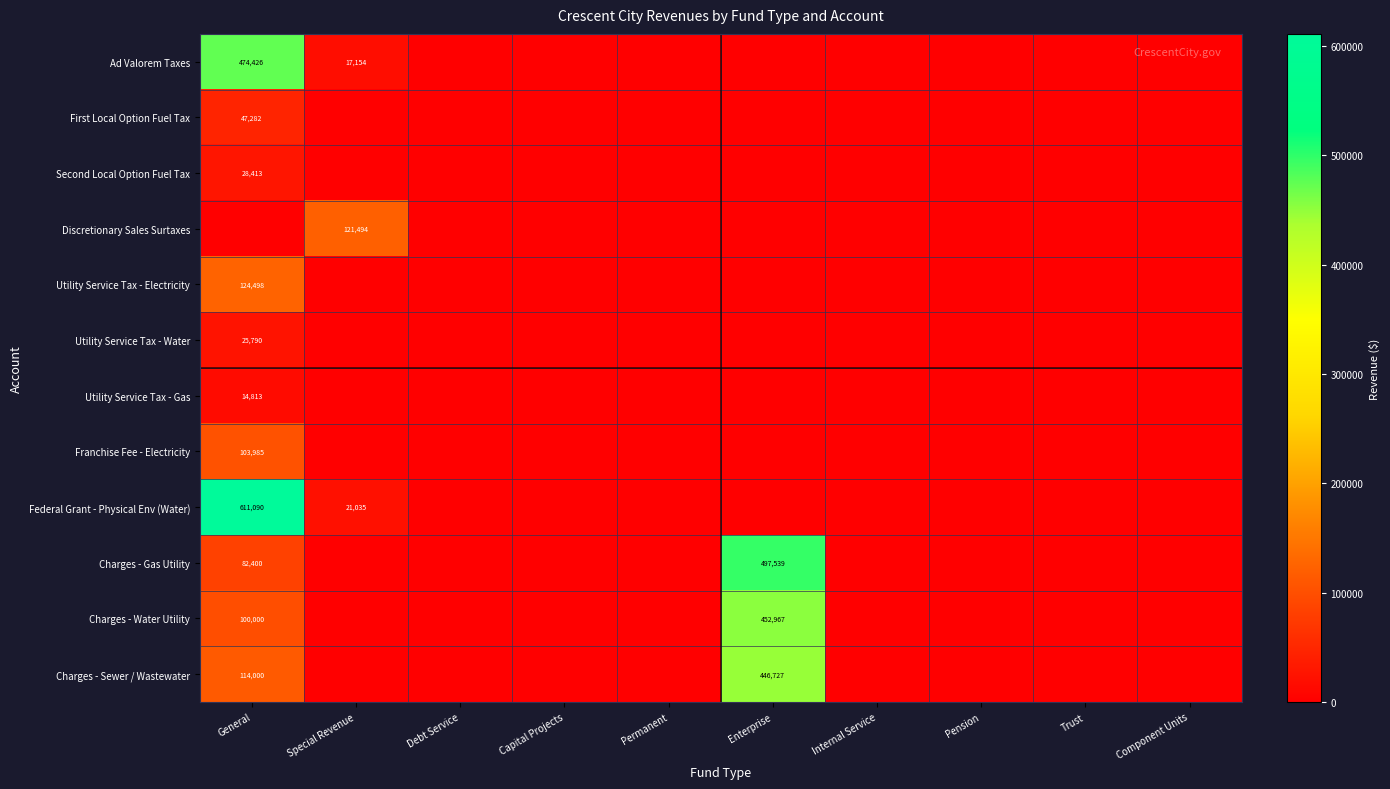

Is it true that Second Local Option Fuel Tax equals 18418 at Special Revenue?

False